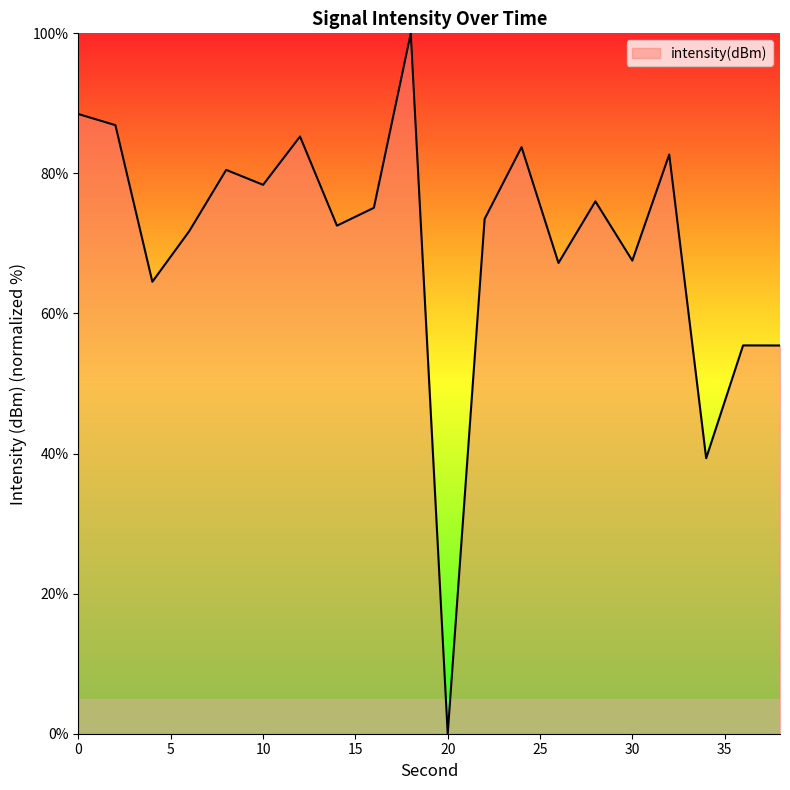

How many lines are shown in the chart?

1